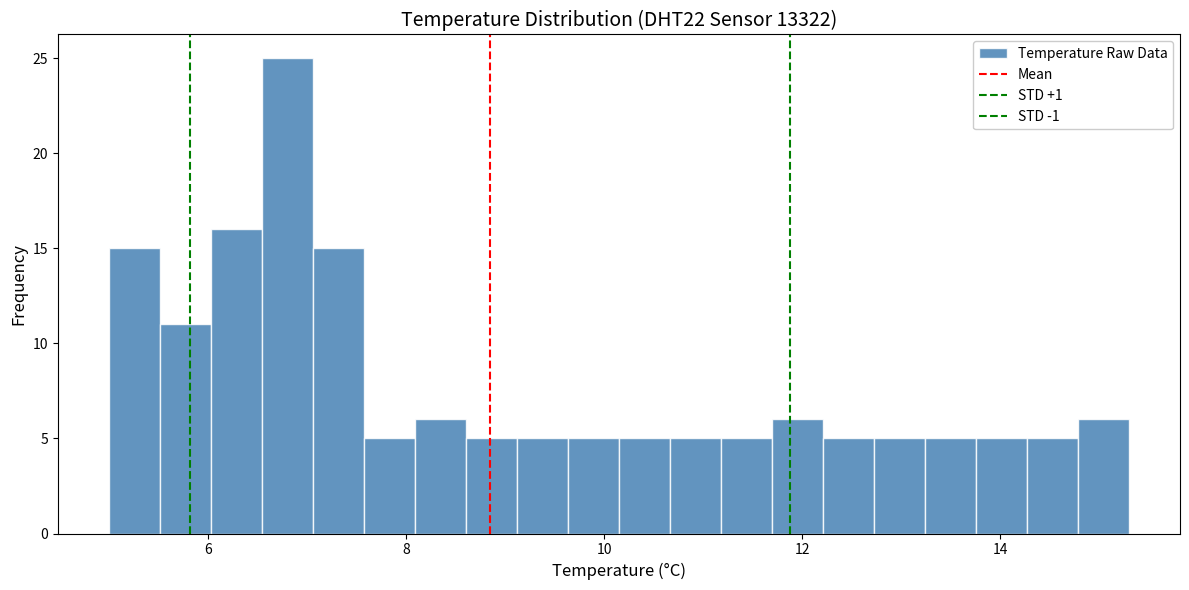

Around what value on the x-axis is the tallest bar? Give the approximate position of its centre, as read against the axis.

6.8